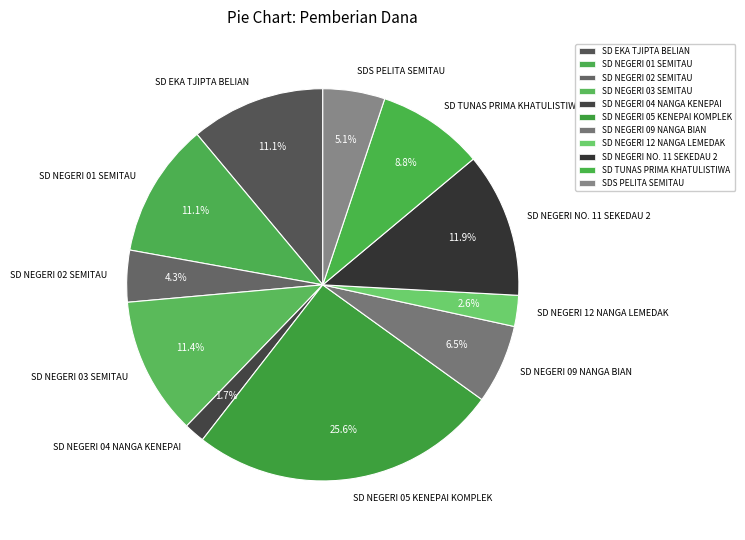

Do SD NEGERI 12 NANGA LEMEDAK and SDS PELITA SEMITAU together represent more than half of the pie?

No